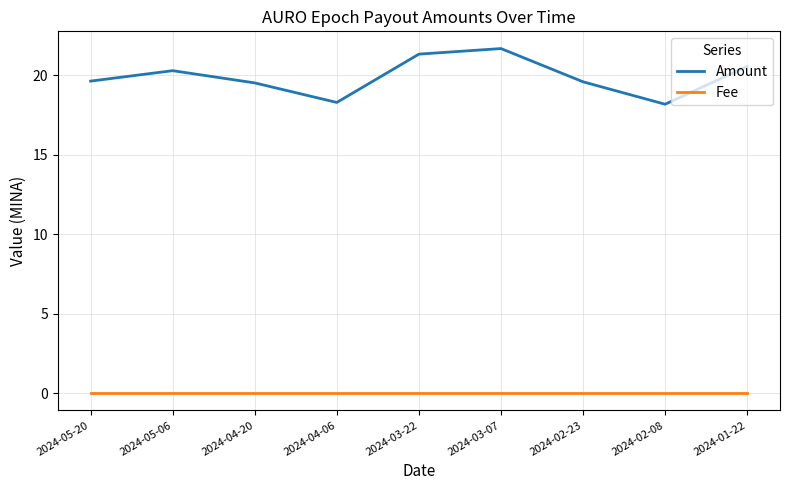

The value of Amount at 2024-05-20 is 25.8. True or false?

False